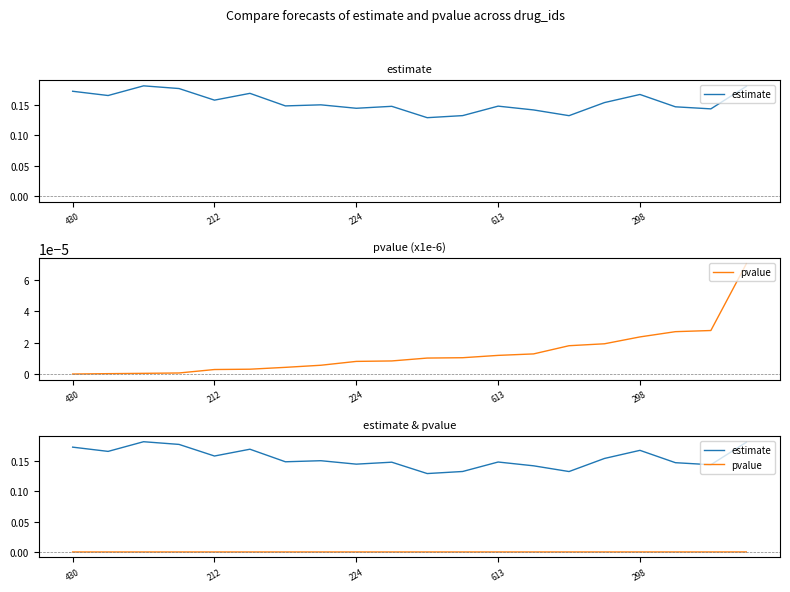

Rank the series by their average value, from lowest to highest.

pvalue, estimate